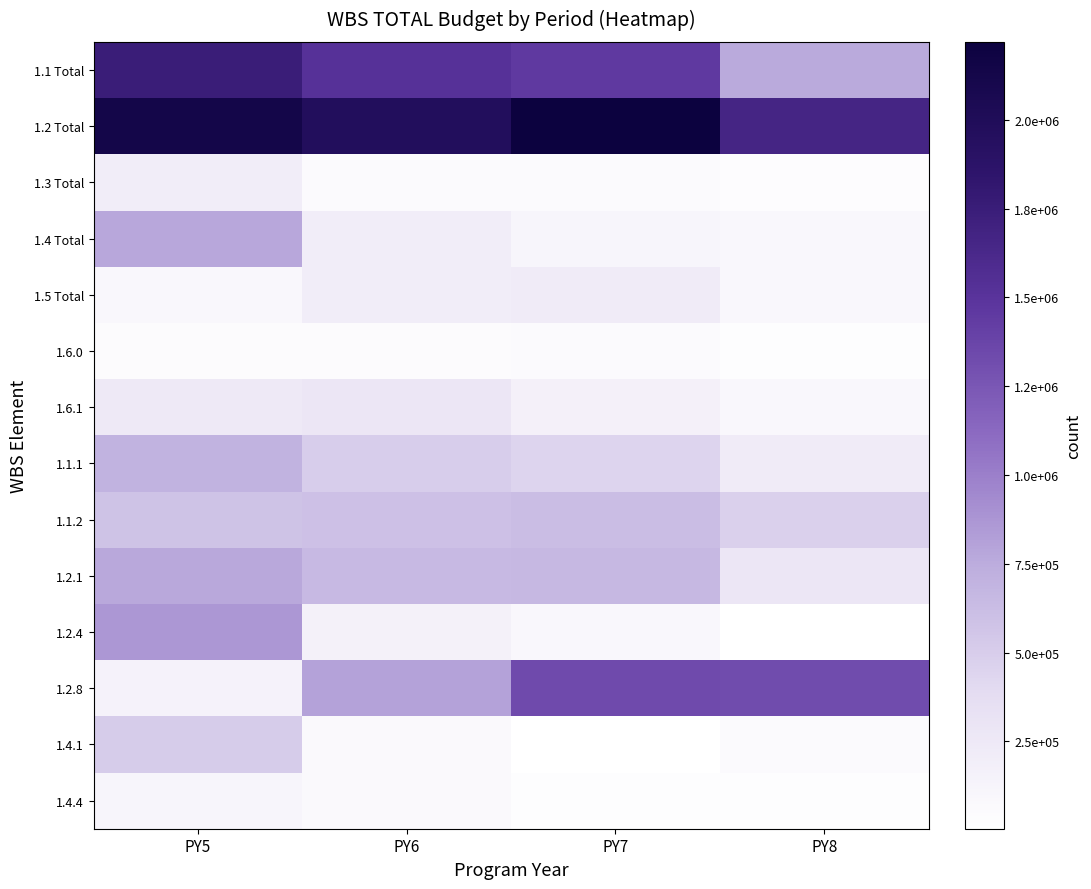

At how many categories does at least one series exceed 1598357?

4